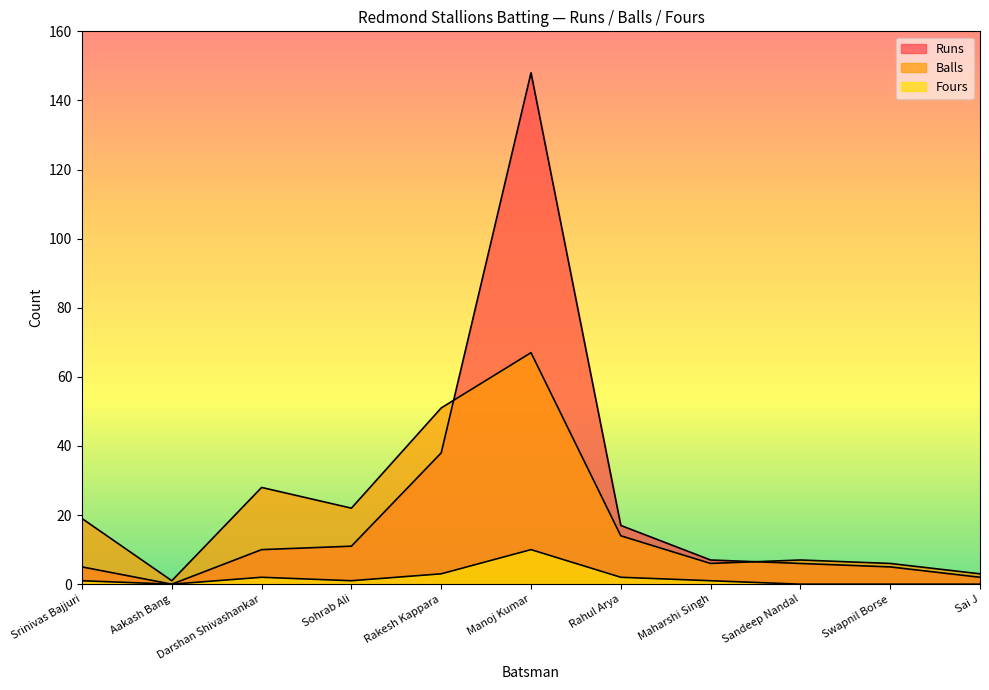

At Sohrab Ali, list the series in order from largest to smallest.

Balls, Runs, Fours